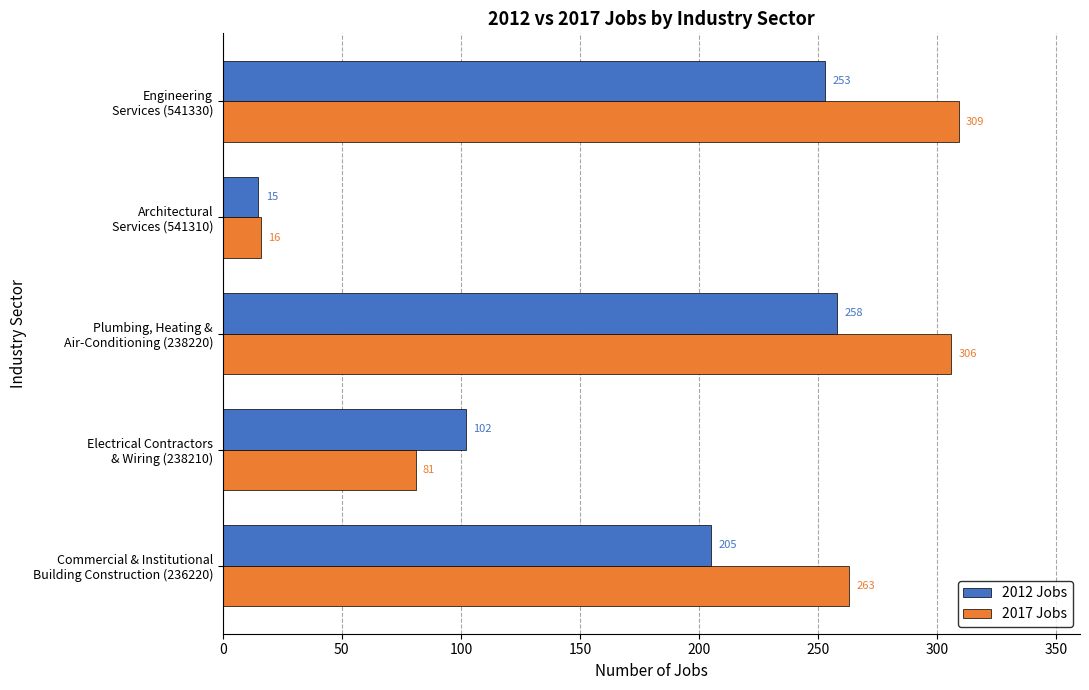

Which series has the widest spread of values?

2017 Jobs